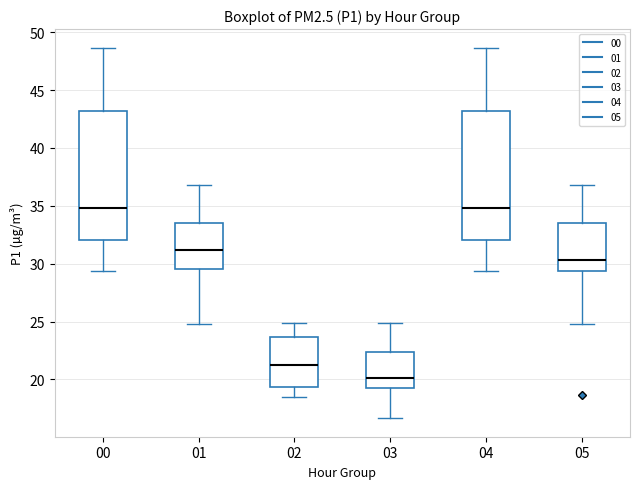

Reading left to right, read every box against the y-axis: the position of its median line, the range the box covers, and the ends of its whiskers. The values are not printed on the chart, so give them approximately, as read against the axis.

00: median 35.0, box 32.0 to 43.0, whiskers 29.5 to 48.5
01: median 31.0, box 29.5 to 33.5, whiskers 25.0 to 37.0
02: median 21.5, box 19.5 to 23.5, whiskers 18.5 to 25.0
03: median 20.0, box 19.5 to 22.5, whiskers 16.5 to 25.0
04: median 35.0, box 32.0 to 43.0, whiskers 29.5 to 48.5
05: median 30.5, box 29.5 to 33.5, whiskers 25.0 to 37.0